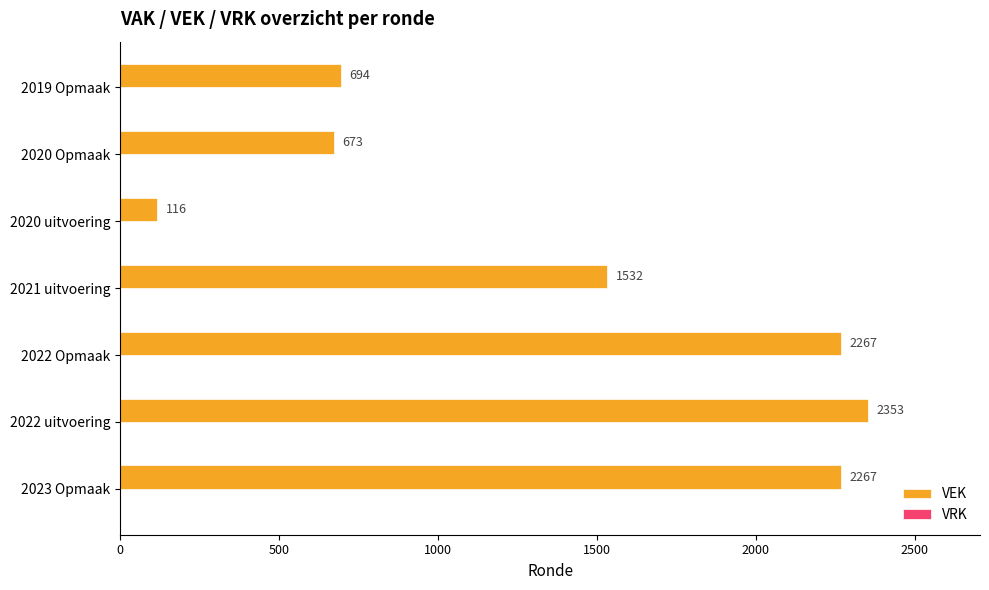

The value at 2021 uitvoering is 1532. True or false?

True